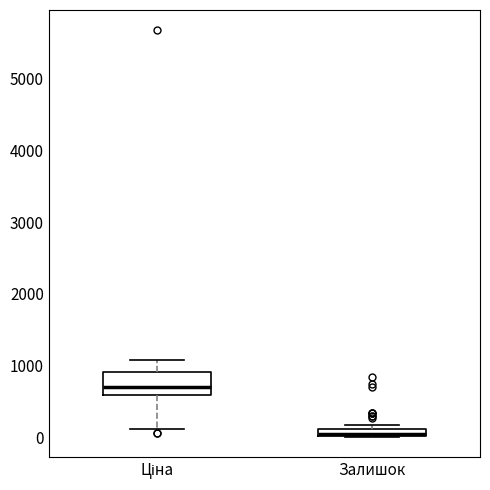

Which box has the lowest median line?

Залишок